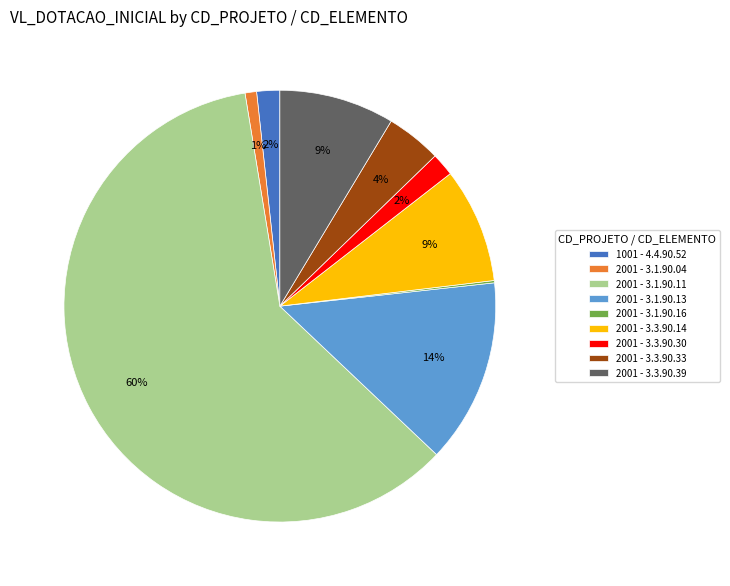

True or false: 2001 - 3.3.90.39 accounts for 2% of the total.

False